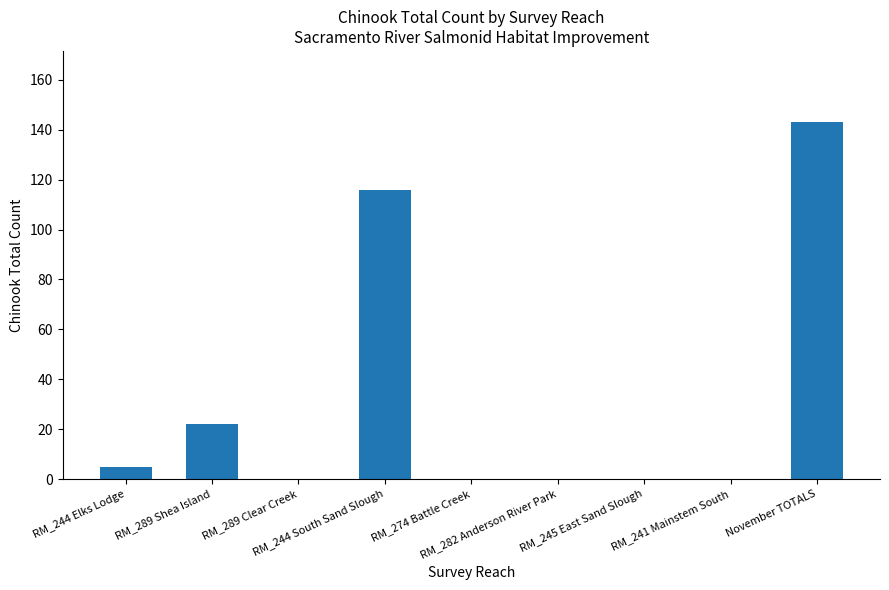

What is the sum of all values?

286